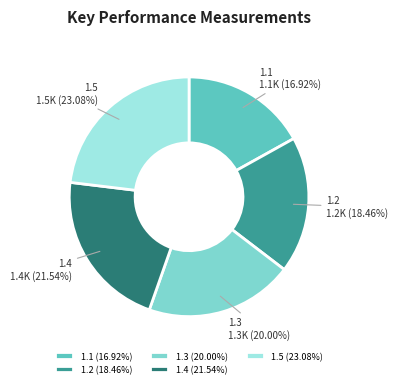

The 1.1 slice represents 30% of the pie. True or false?

False